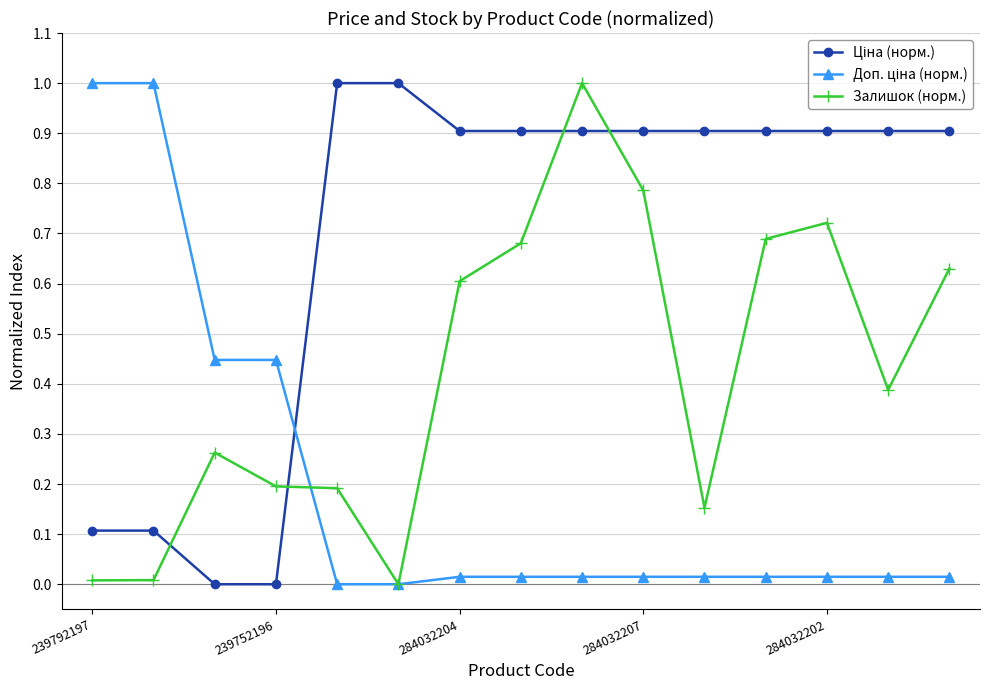

How many lines are shown in the chart?

3